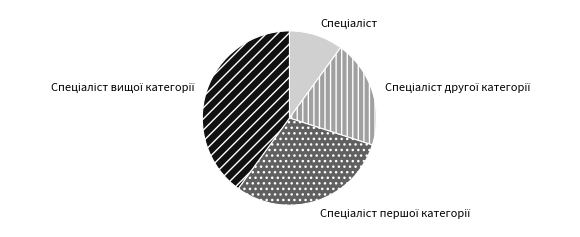

How many segments does this pie chart have?

4